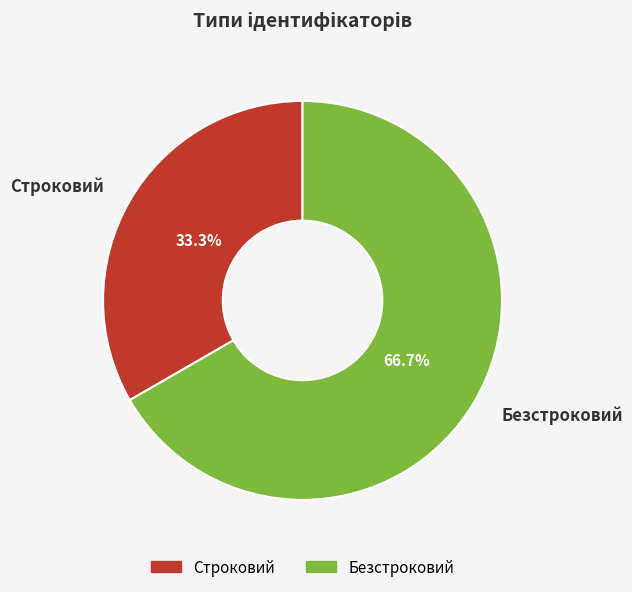

Which slice represents more than half of the pie?

Безстроковий